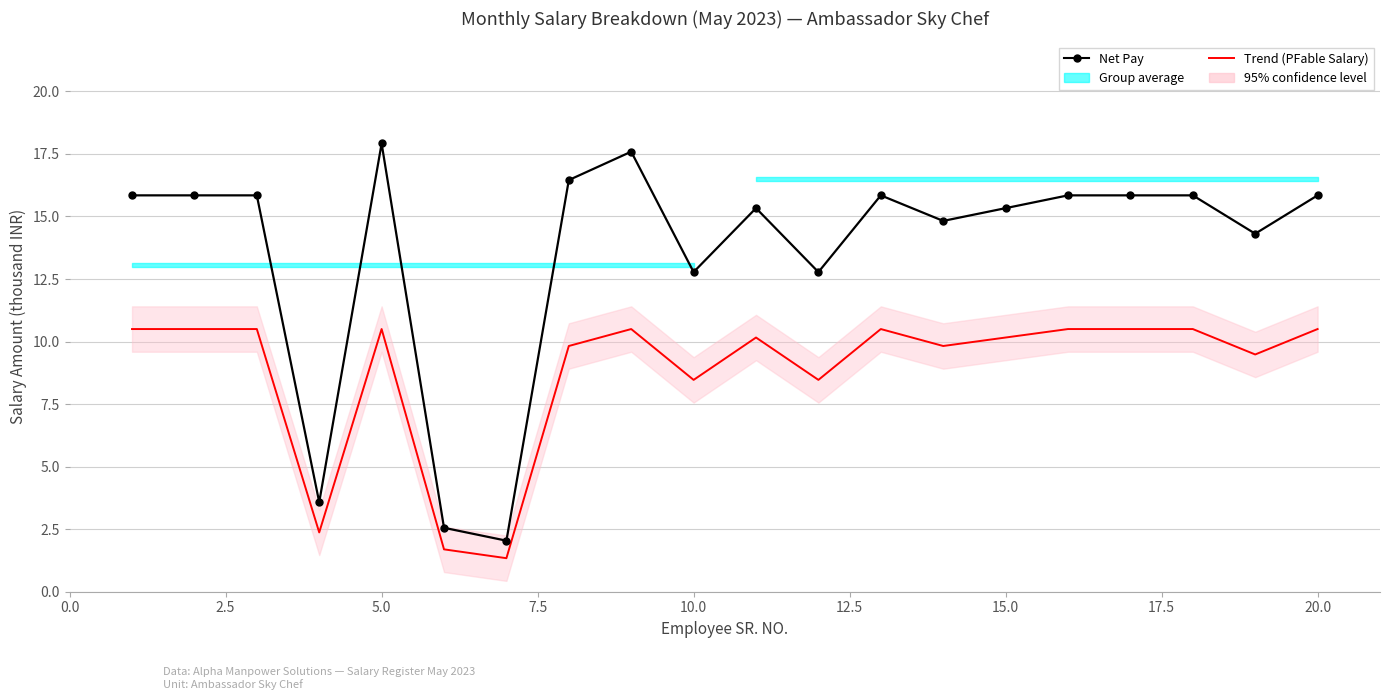

True or false: Trend (PFable Salary) and Net Pay intersect in this chart.

False